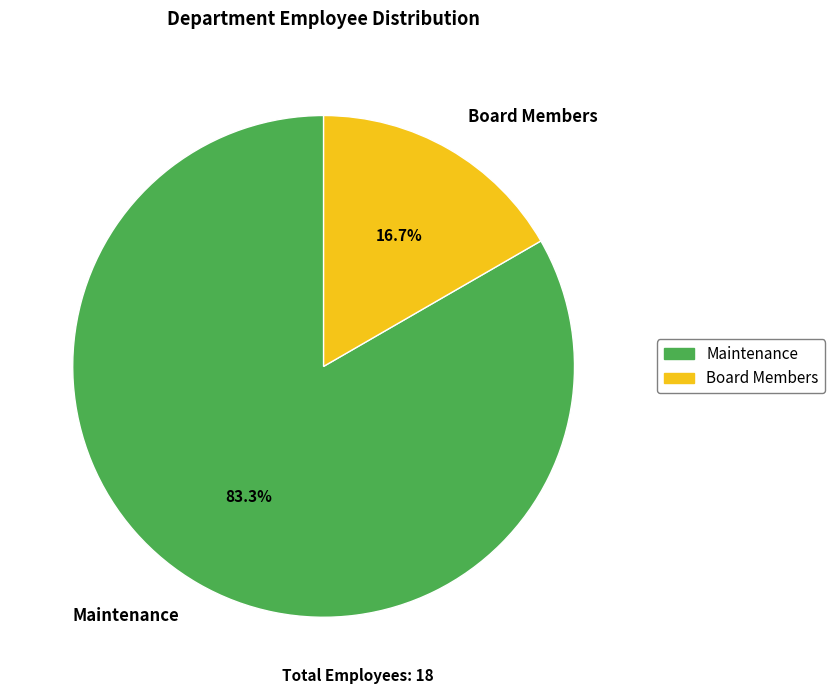

Rank the categories by value from highest to lowest.

Maintenance, Board Members